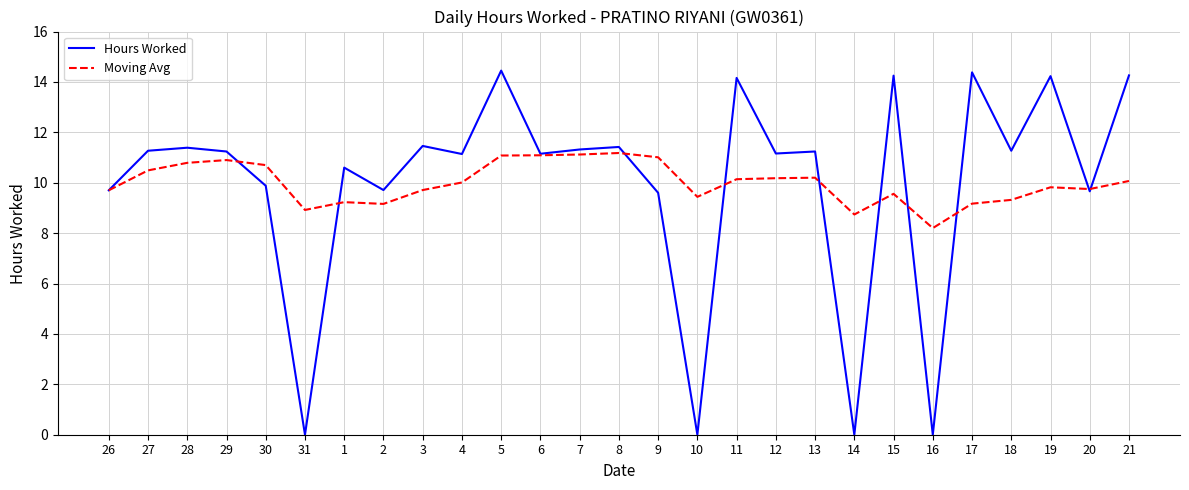

Between 3 and 6, which series saw the biggest shift?

Moving Avg